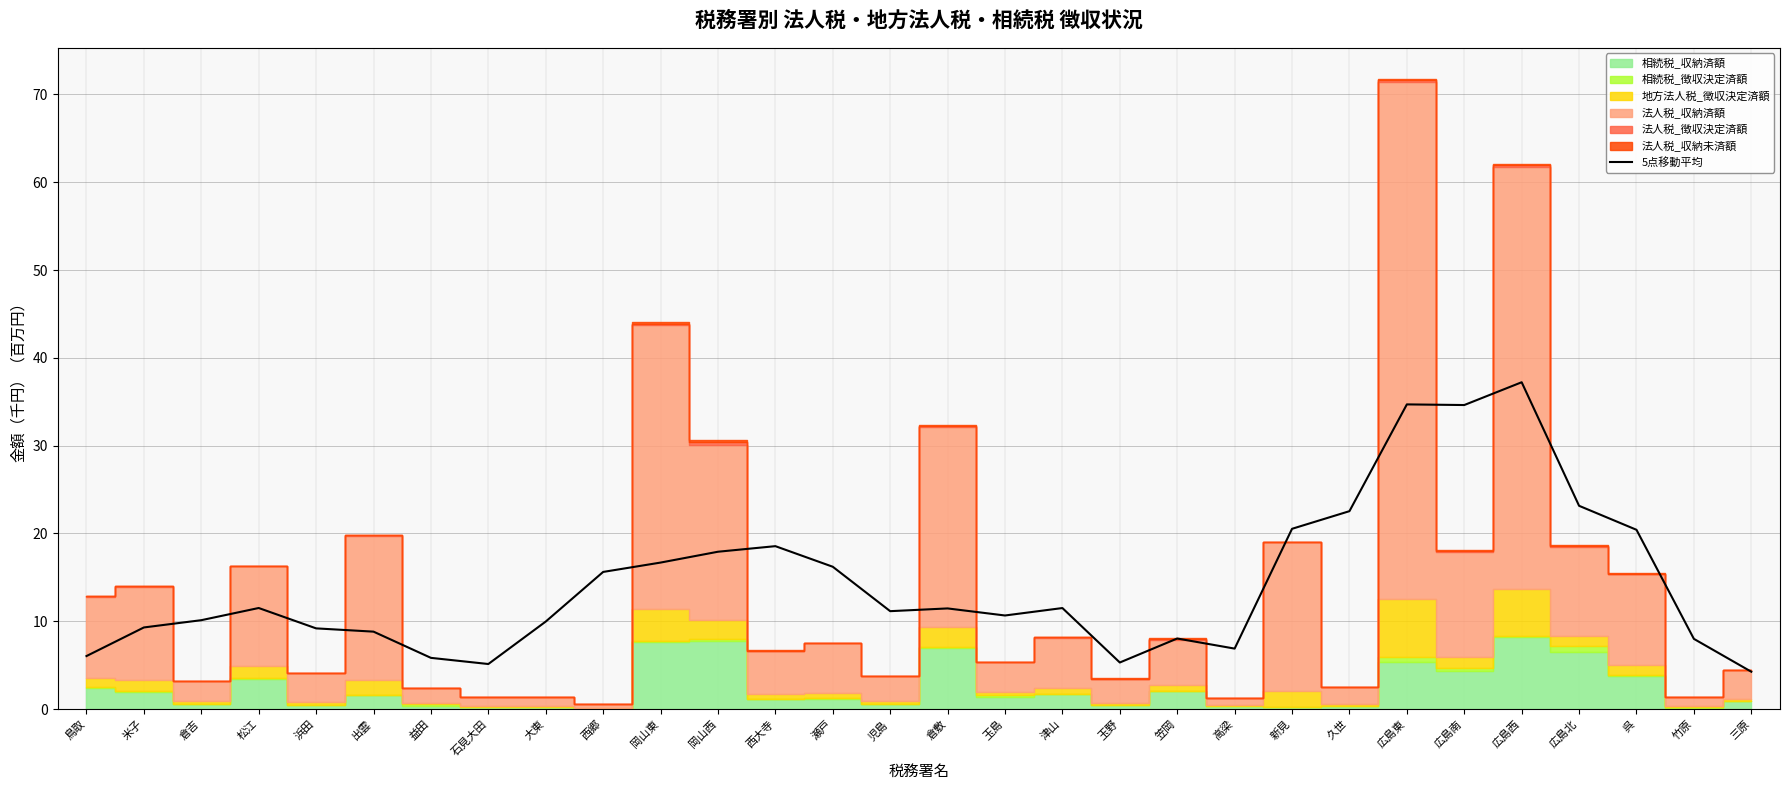

What is the difference between the maximum and minimum values?

33.0